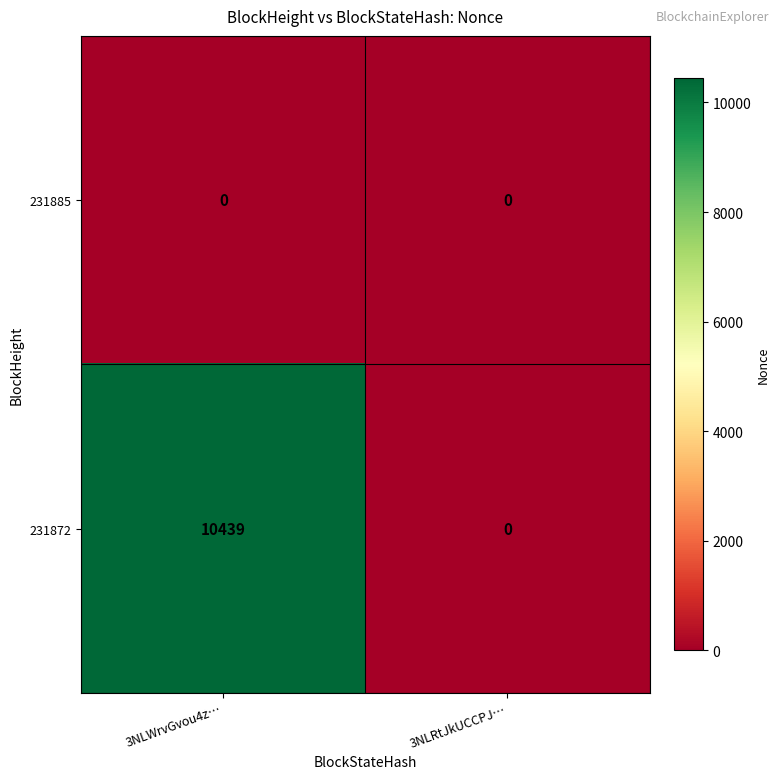

Read the 231872 value at 3NLWrvGvou4z….

10439